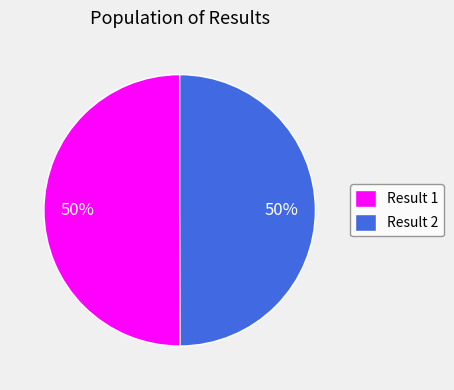

To the nearest percent, what percentage of the pie is Result 1?

50%